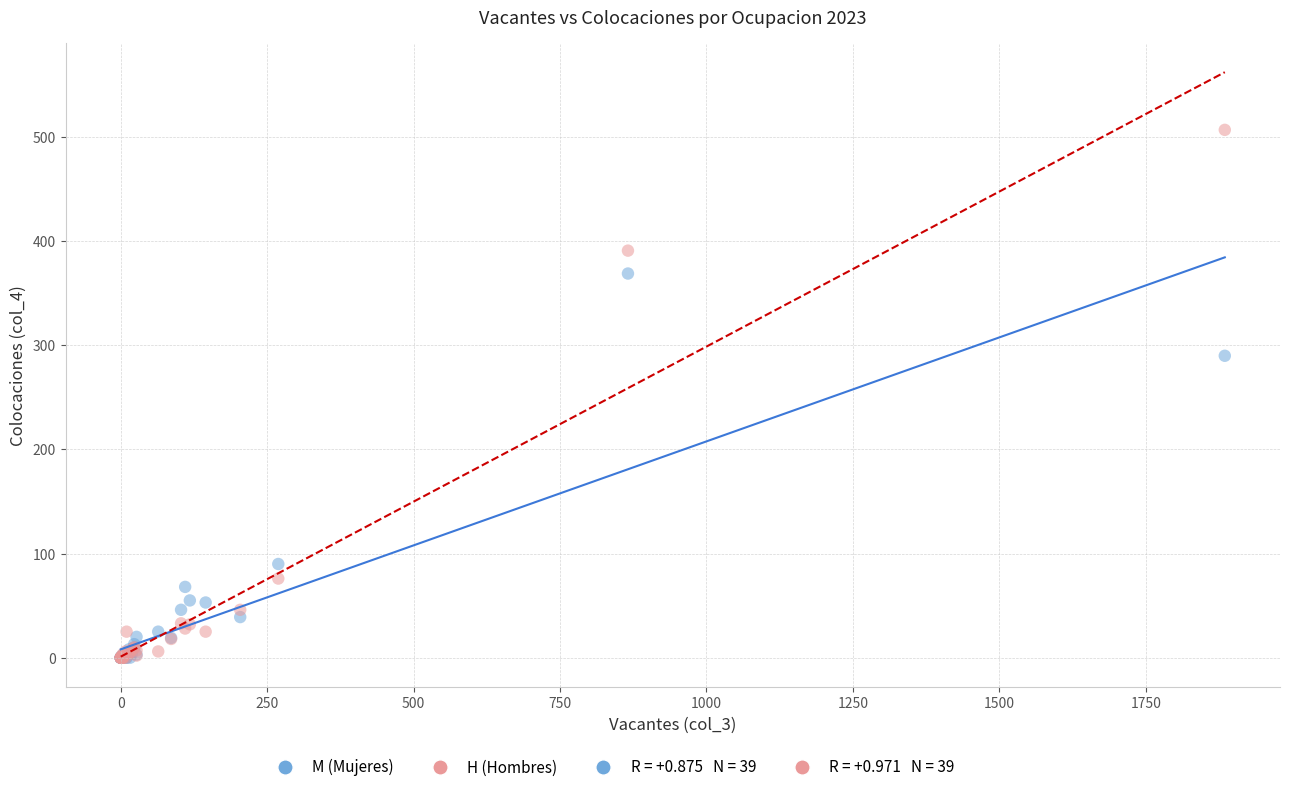

Across all series, what Y value is closest to 253?

290